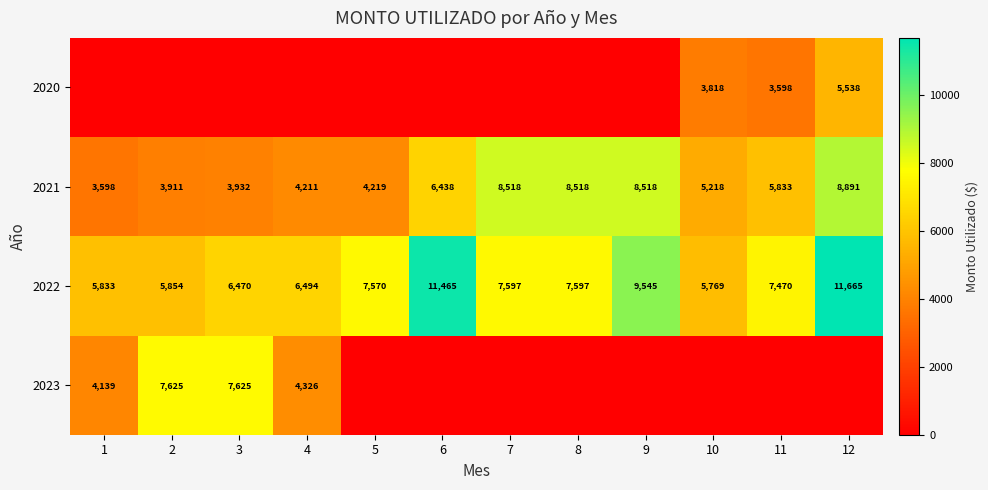

True or false: 2021 has a value of 8891 at 12.

True